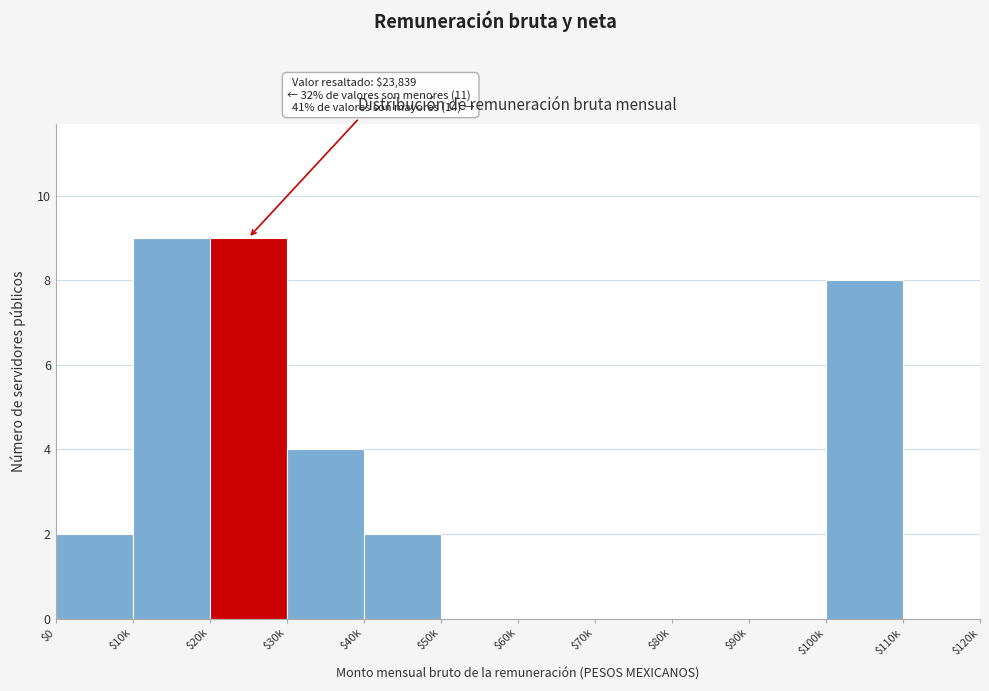

The value at $90k is 0. True or false?

True